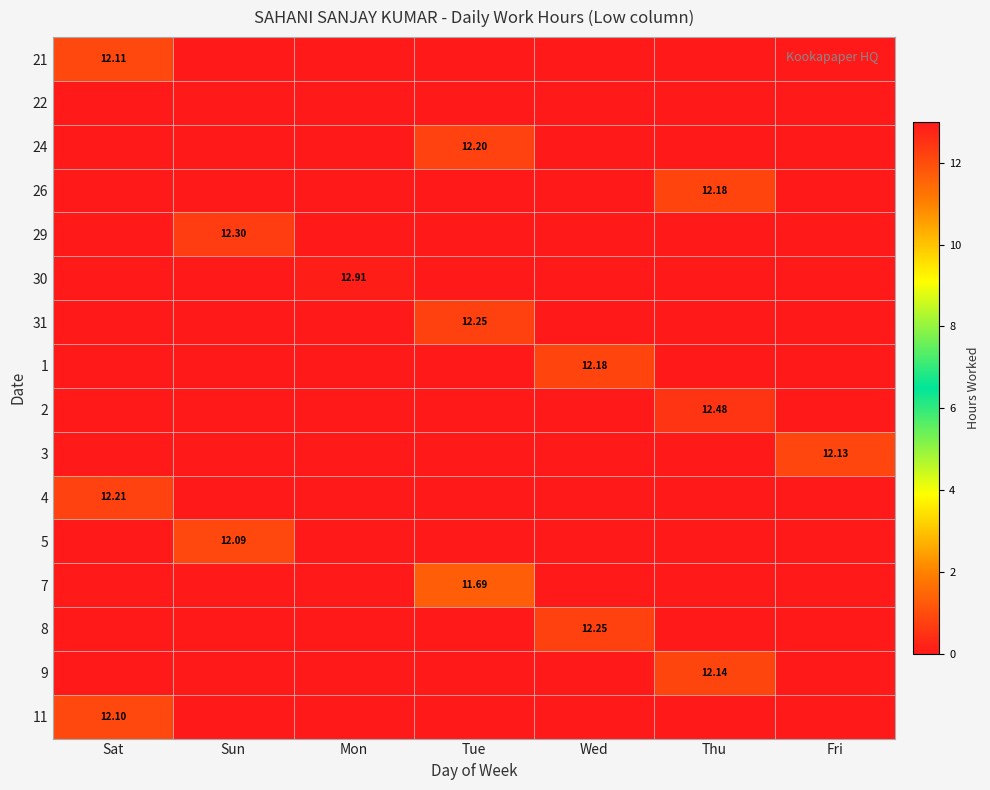

Between Sun and Fri, which is larger?

Sun